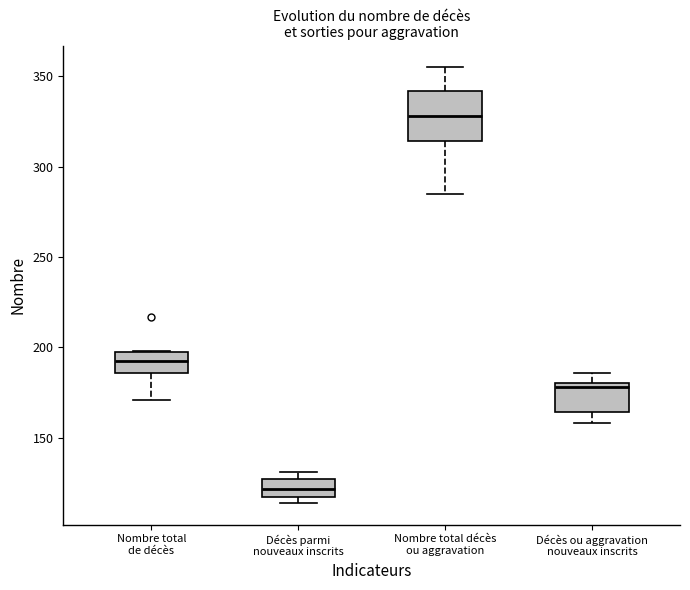

Which box has the highest median line?

Nombre total décès ou aggravation